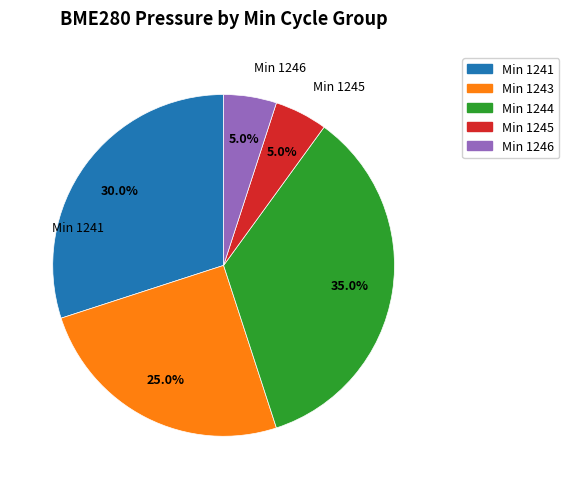

Does any single category account for the majority?

No